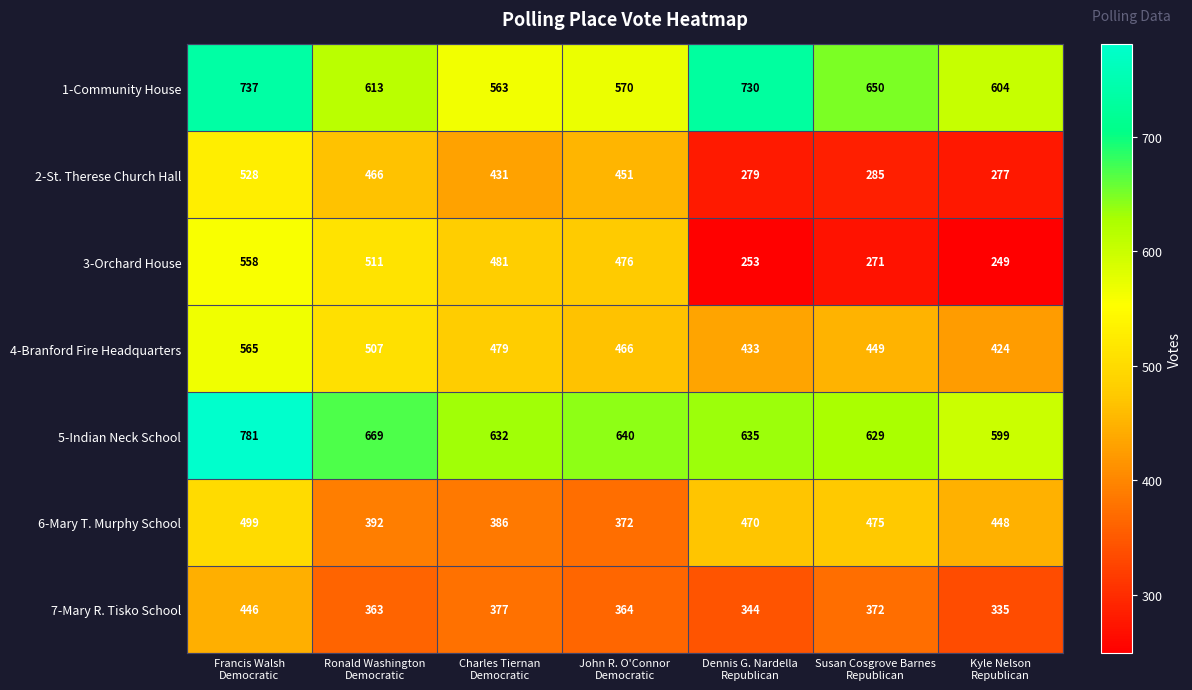

What is the maximum value for 7-Mary R. Tisko School?

446